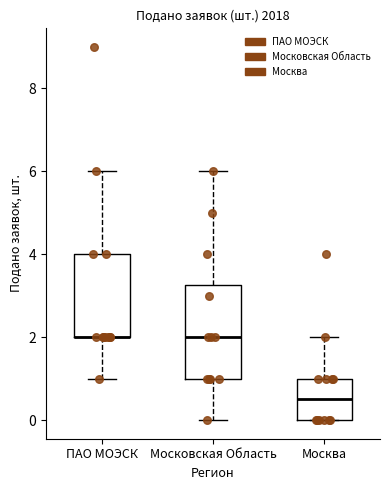

Reading left to right, read every box against the y-axis: the position of its median line, the range the box covers, and the ends of its whiskers. The values are not printed on the chart, so give them approximately, as read against the axis.

ПАО МОЭСК: median 2.0 (drawn on the box's lower edge), box 2.0 to 4.0, whiskers 1.0 to 6.0
Московская Область: median 2.0, box 1.0 to 3.2, whiskers 0.0 to 6.0
Москва: median 0.6, box 0.0 to 1.0, whiskers 0.0 to 2.0